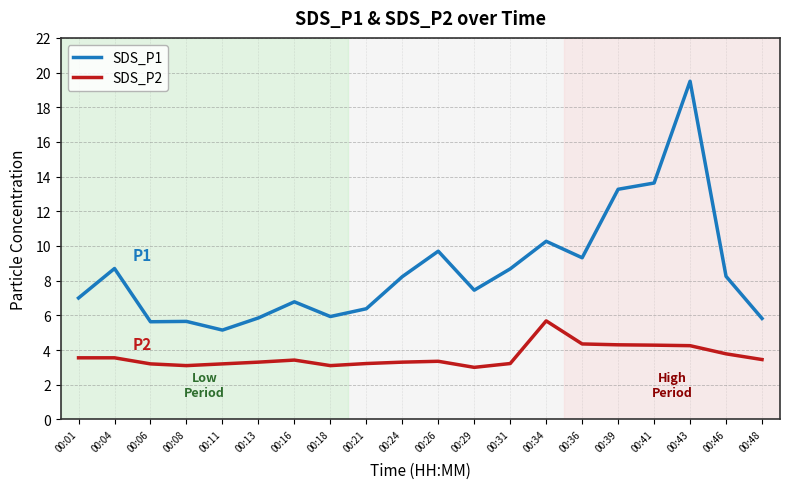

The SDS_P2 series shows 5.7 at 00:34. True or false?

True